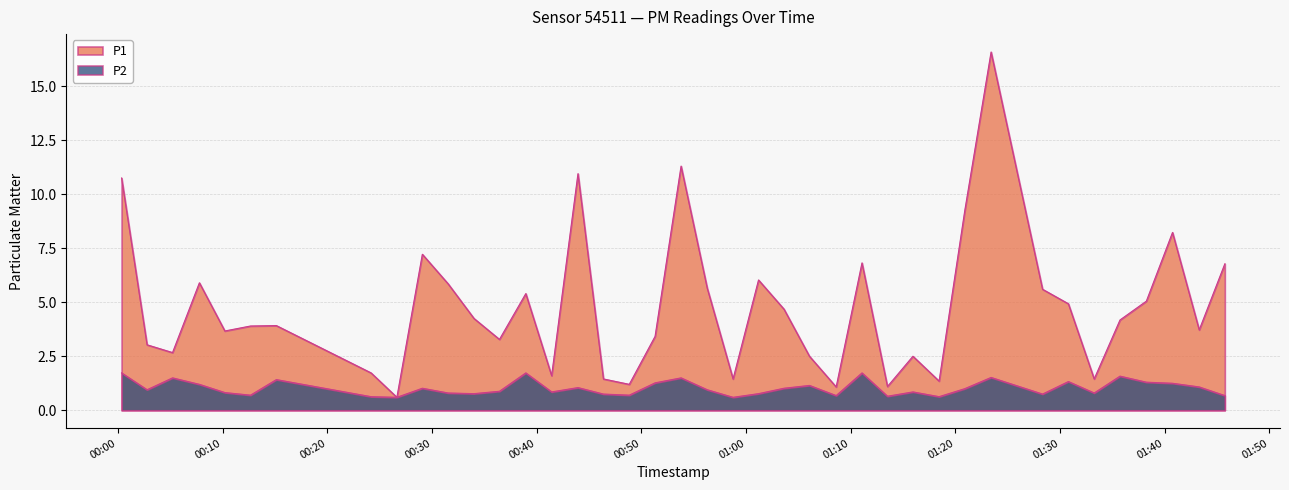

How many data points in P1 are above 4?

20